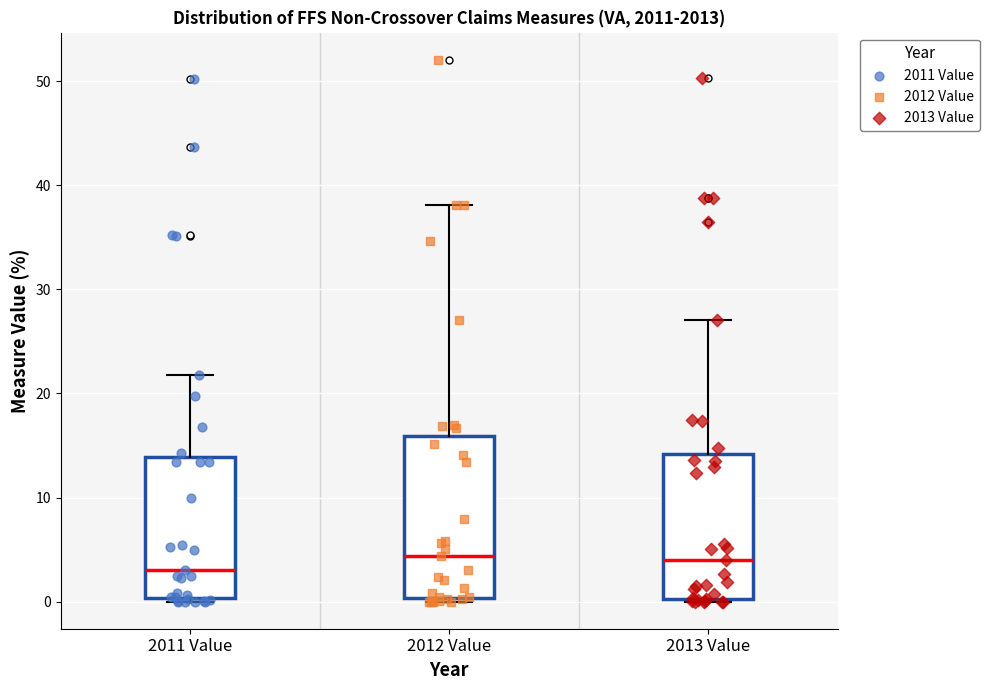

Which box has the lowest median line?

2011 Value